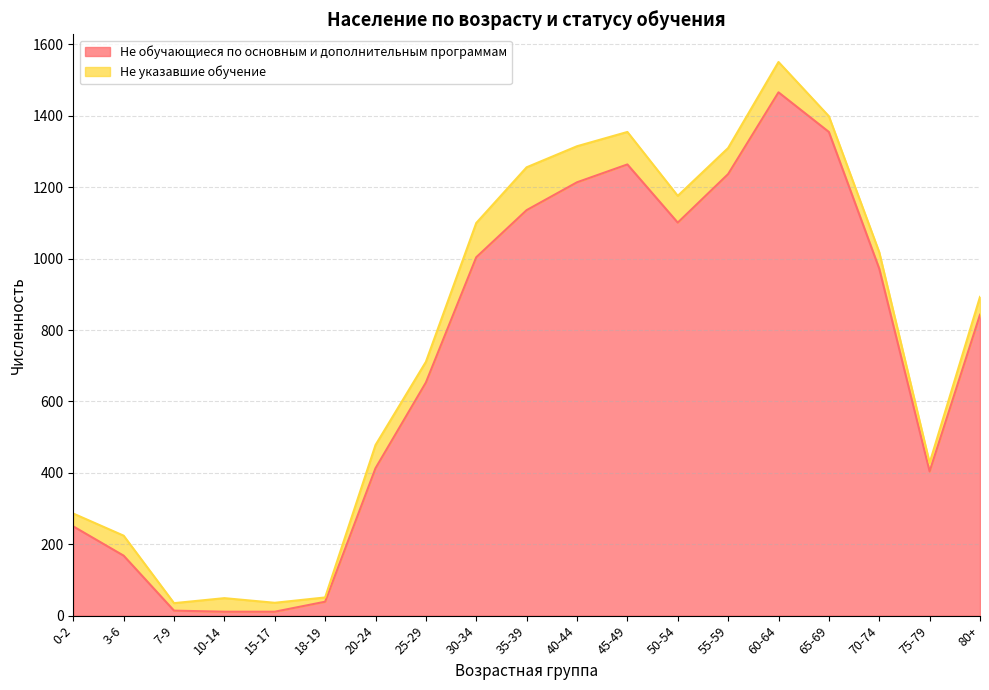

The chart shows a value of 843 at 80+. True or false?

True